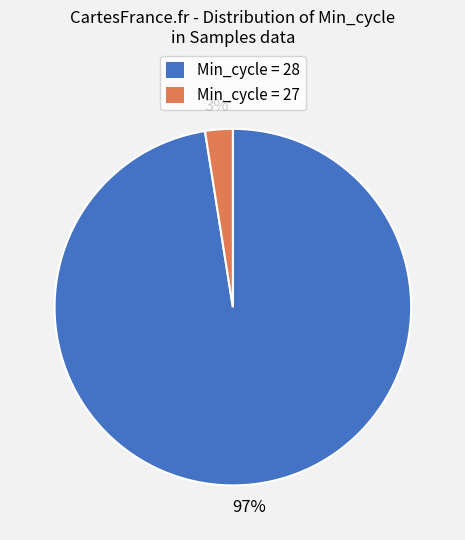

Is the sum of Min_cycle = 28 and Min_cycle = 27 greater than half?

Yes